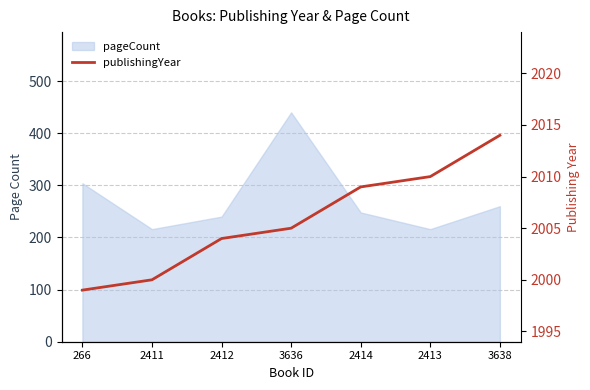

True or false: there are more than 2 points higher than both neighbors.

False